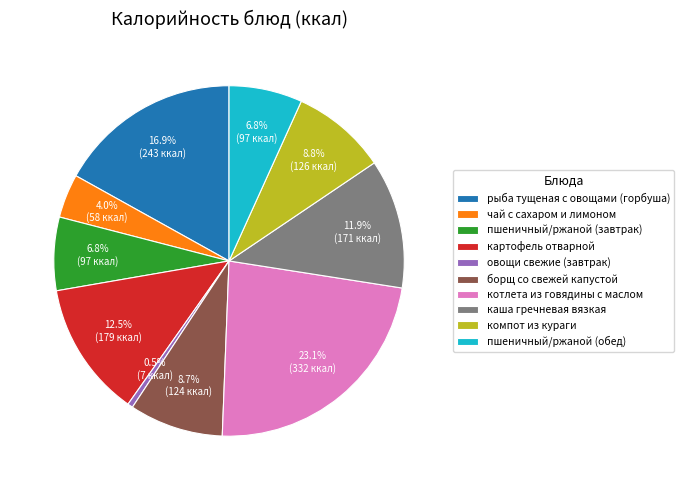

Does борщ со свежей капустой account for over 50% of the chart?

No